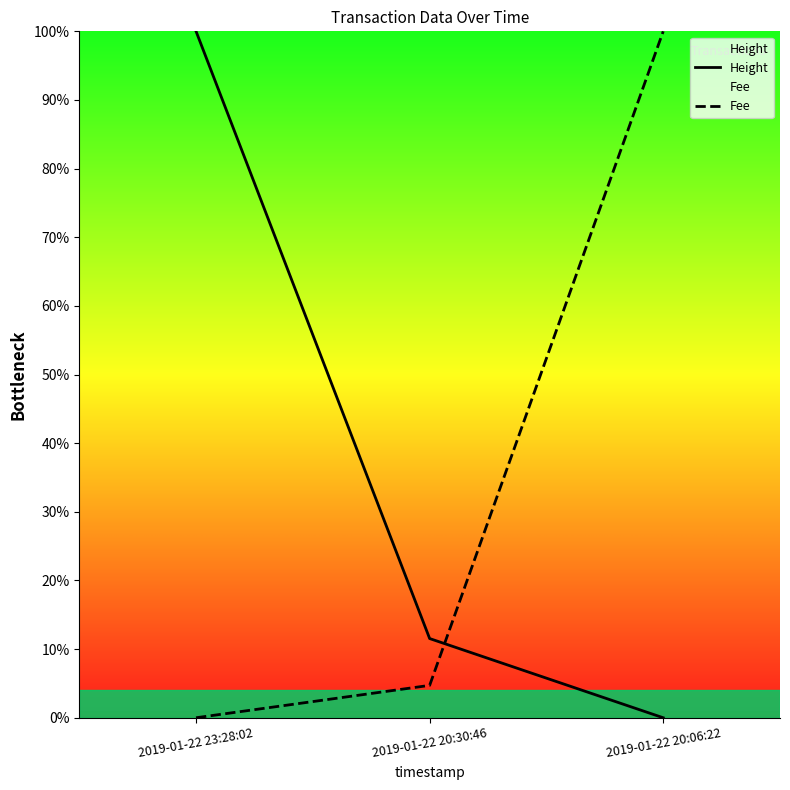

What is the difference between the maximum and second lowest values in the Height series?

88.5